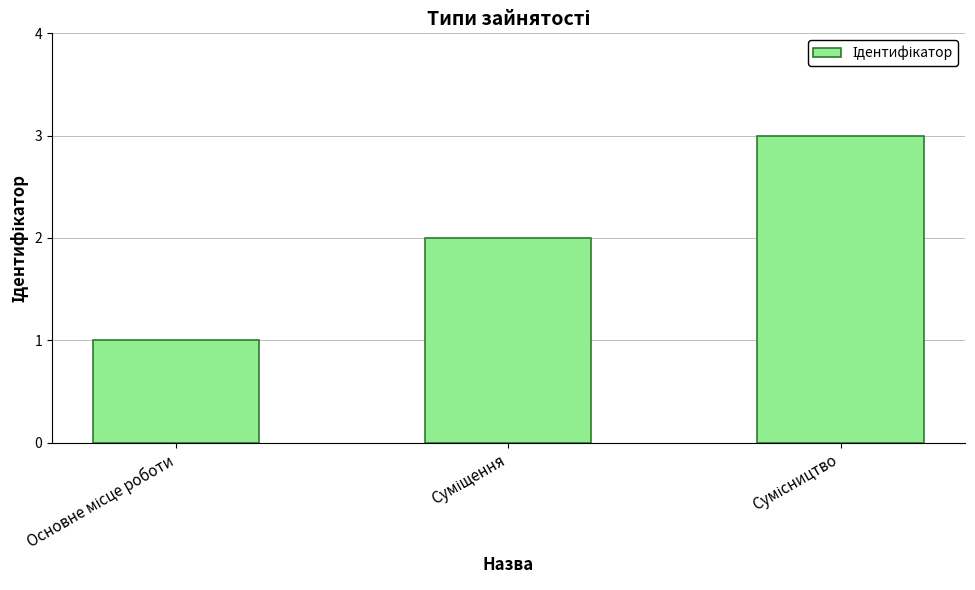

How many categories are shown in the chart?

3